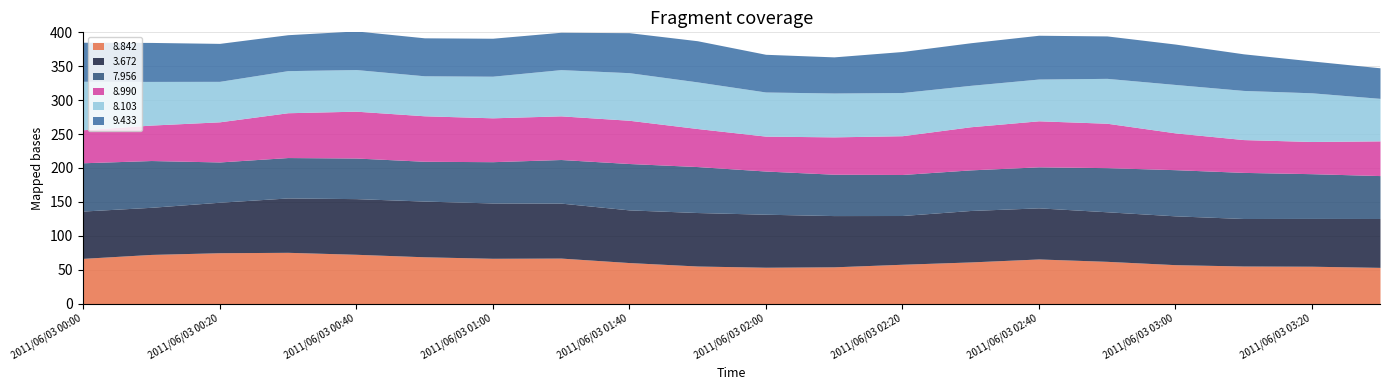

What is the highest value of the 3.672 series?

82.2